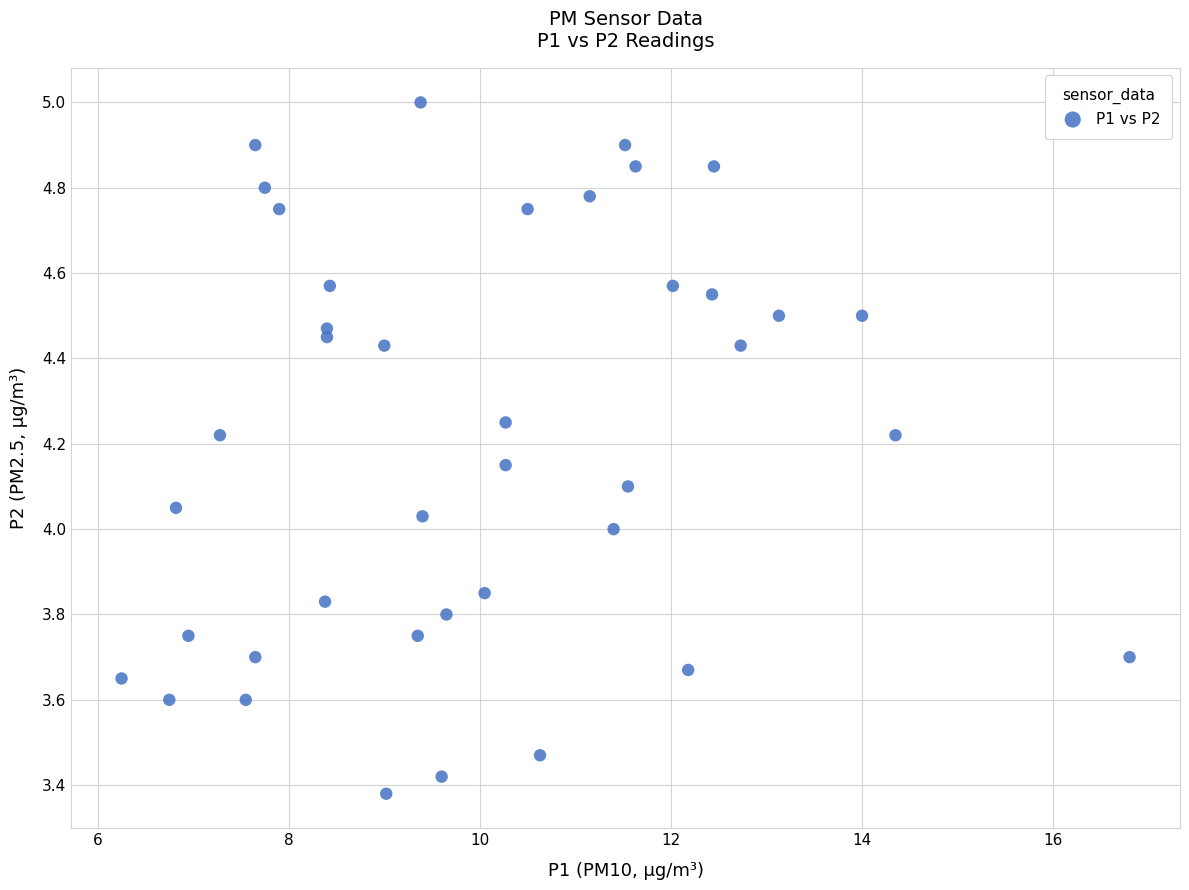

What is the range of Y values (max minus min)?

1.6